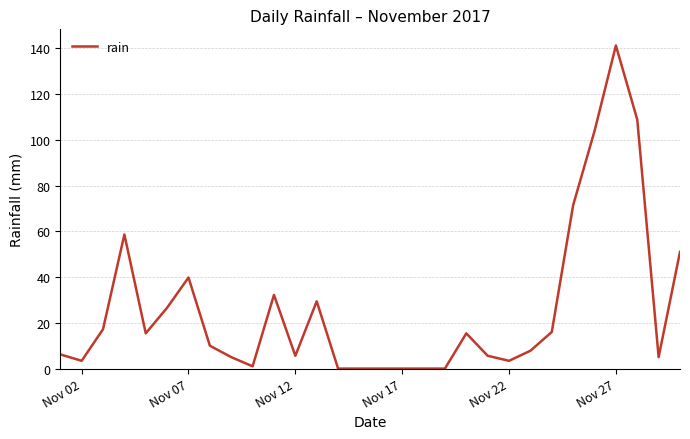

What is the difference between the maximum and minimum values?

141.2